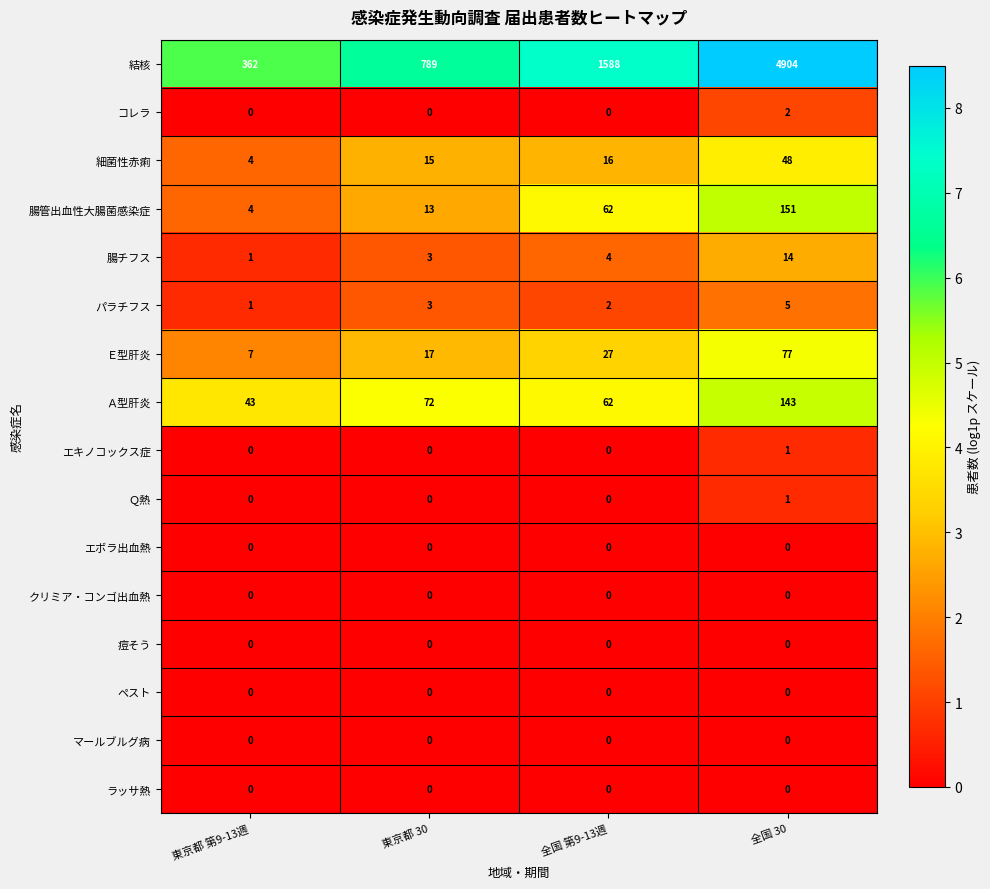

What is the total value across all series at 東京都 30?

912